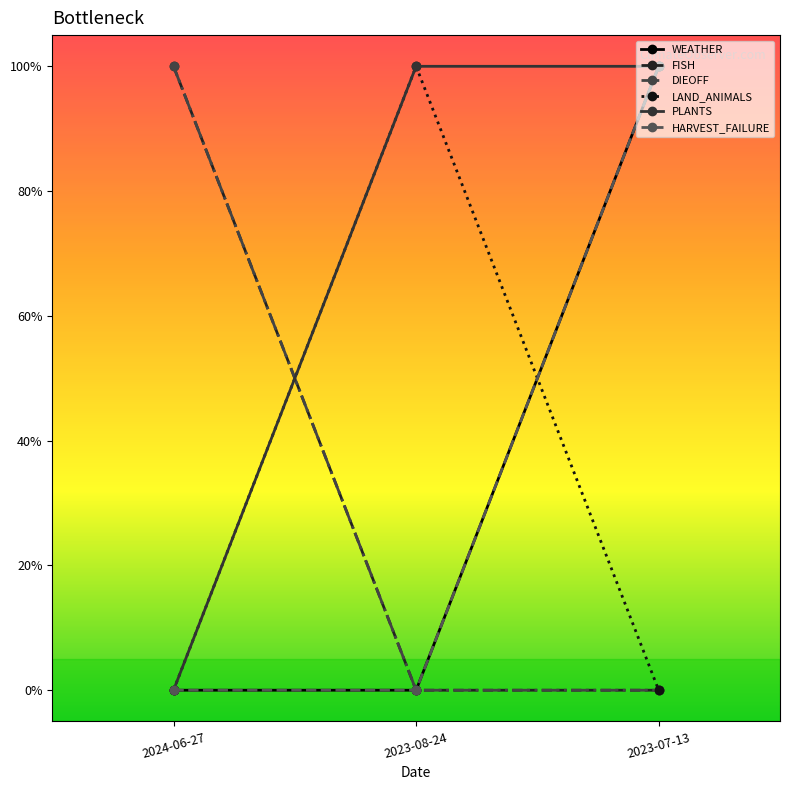

True or false: WEATHER has a value of 0 at 2024-06-27.

False